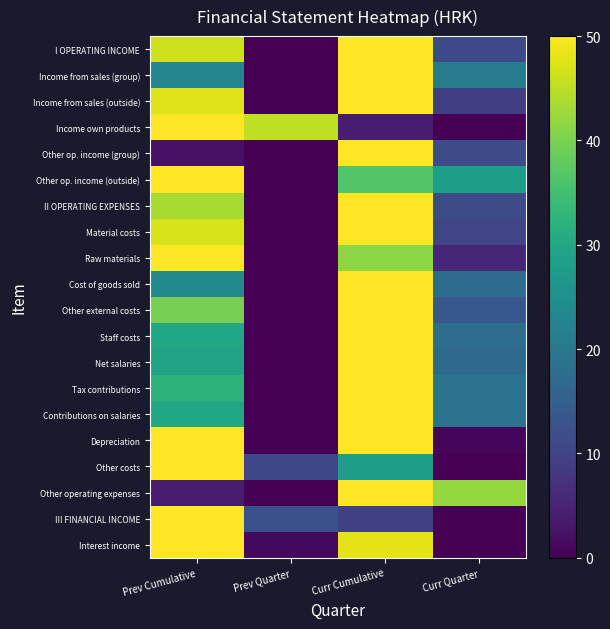

At which category is the sum across all series the highest?

Curr Cumulative